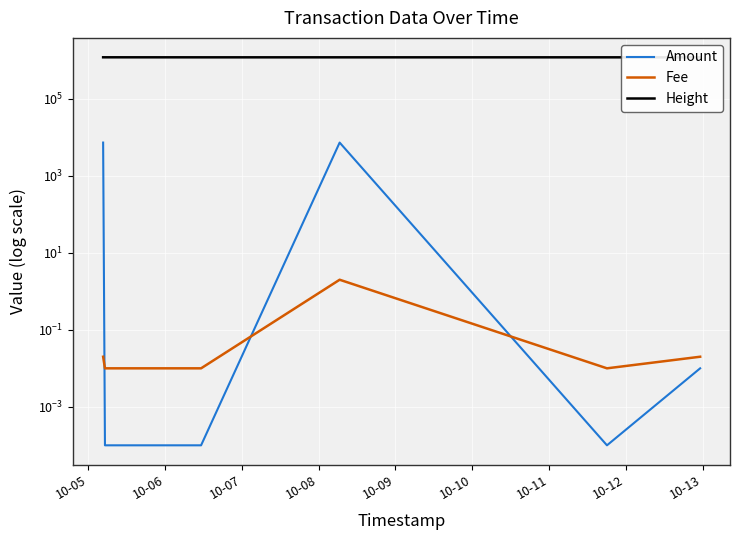

What is the sum of all Height values?

8385964.0